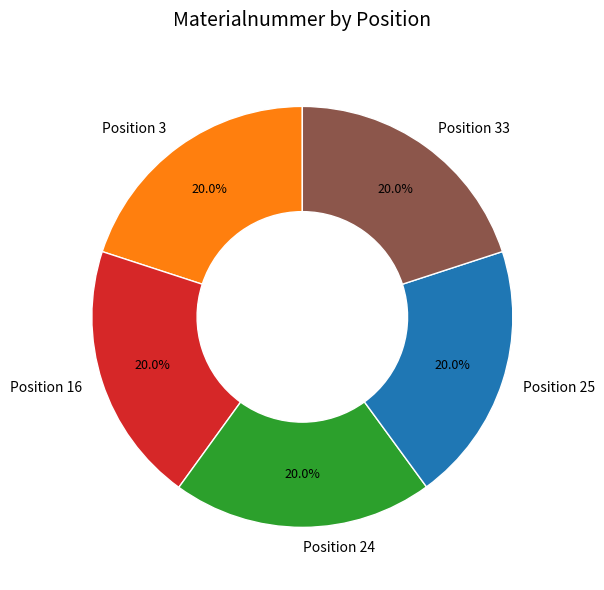

Count the number of slices in the pie.

5